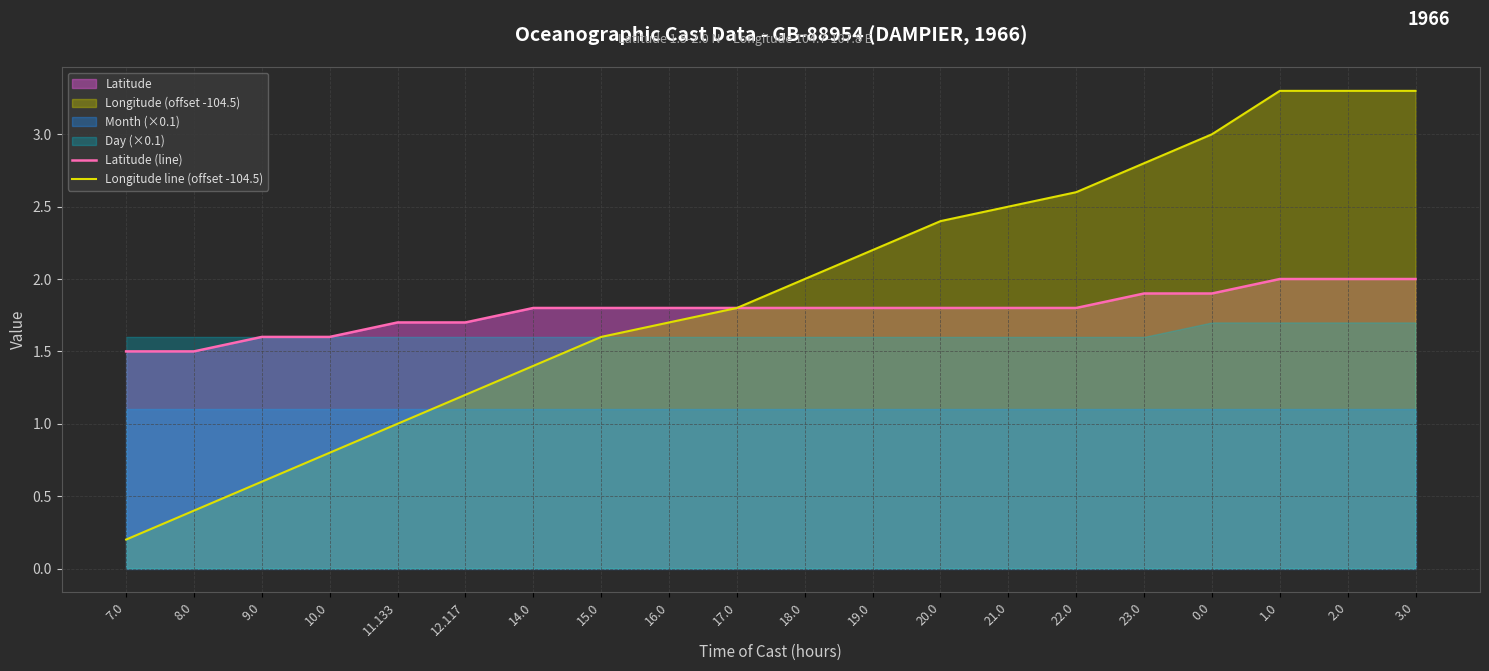

What is the sum of the Longitude line (offset -104.5) values at 11.133 and 2.0?

4.3